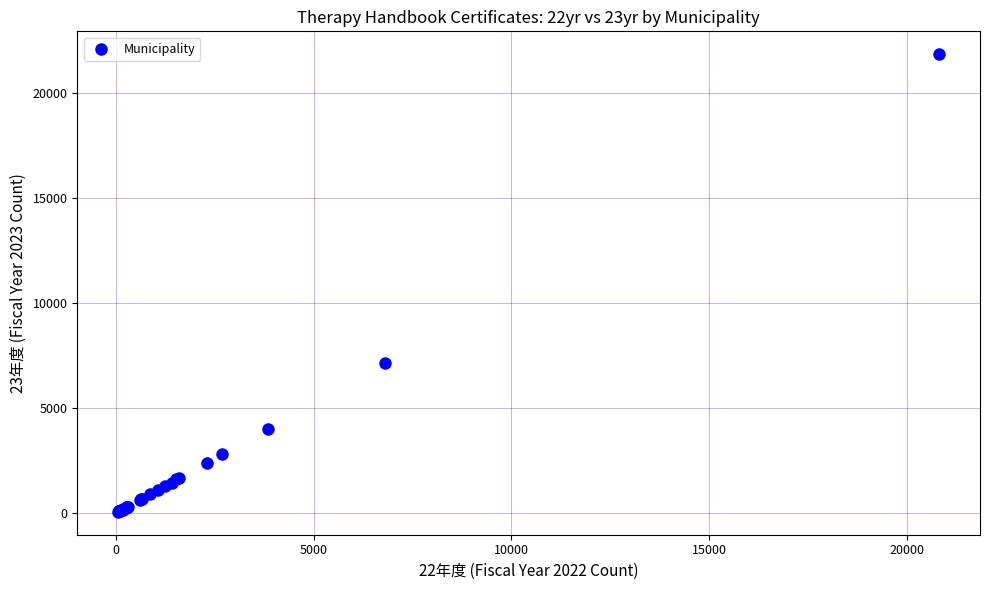

What Y value in the scatter plot is closest to 10963?

7135